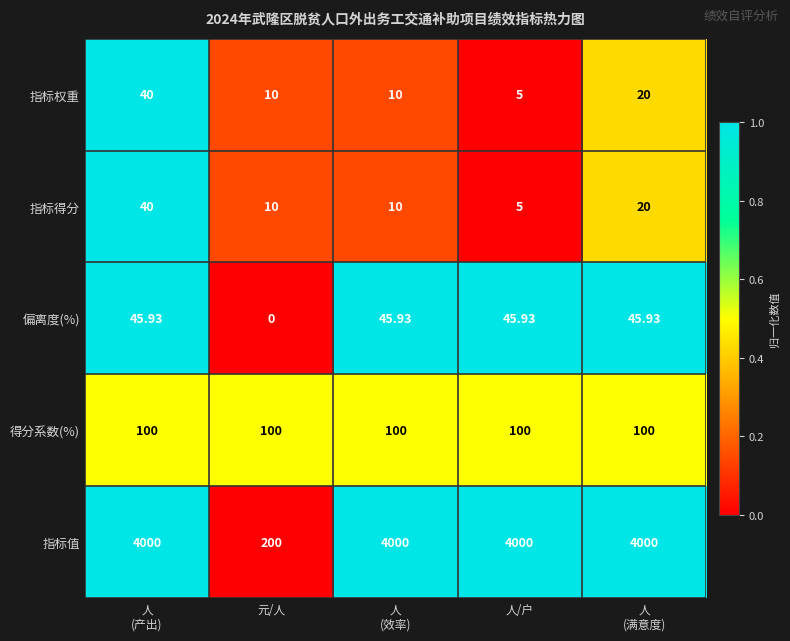

Which series has the largest total across all categories?

指标值